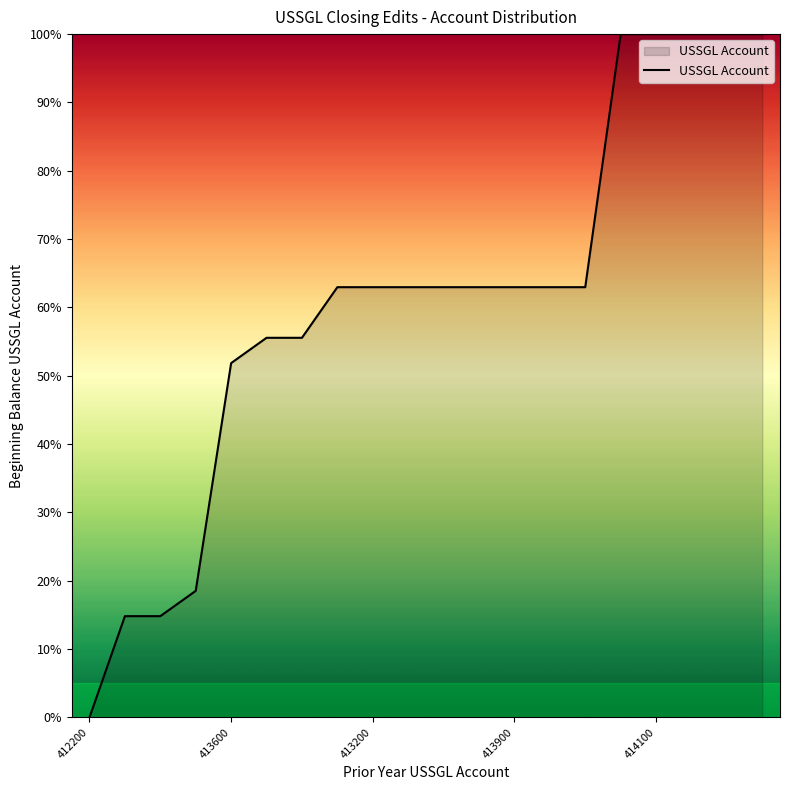

What is the greatest value displayed?

100.0